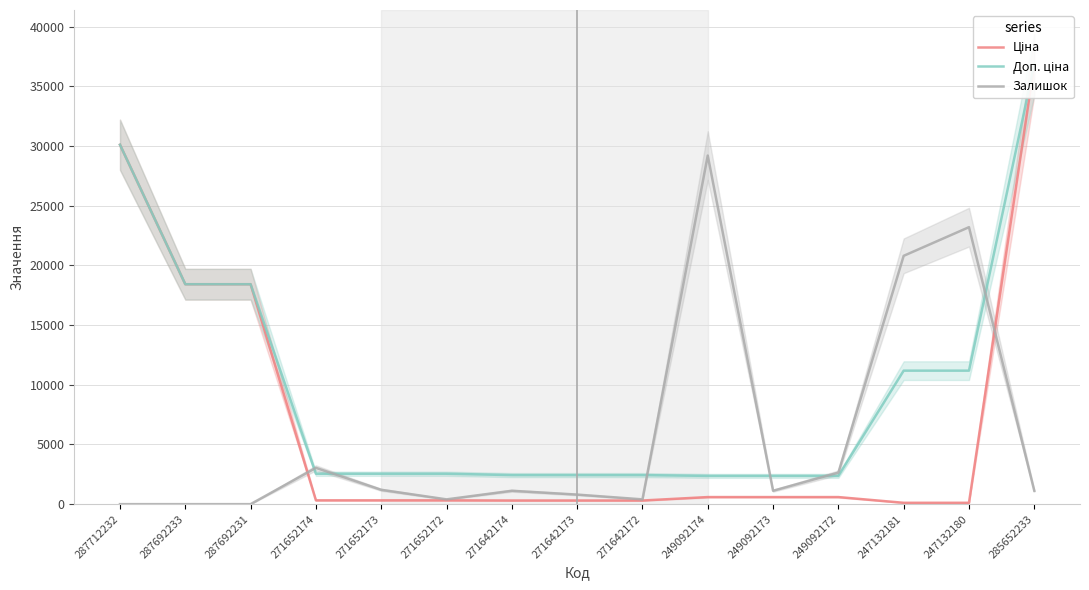

At which label does Залишок reach its peak?

249092174